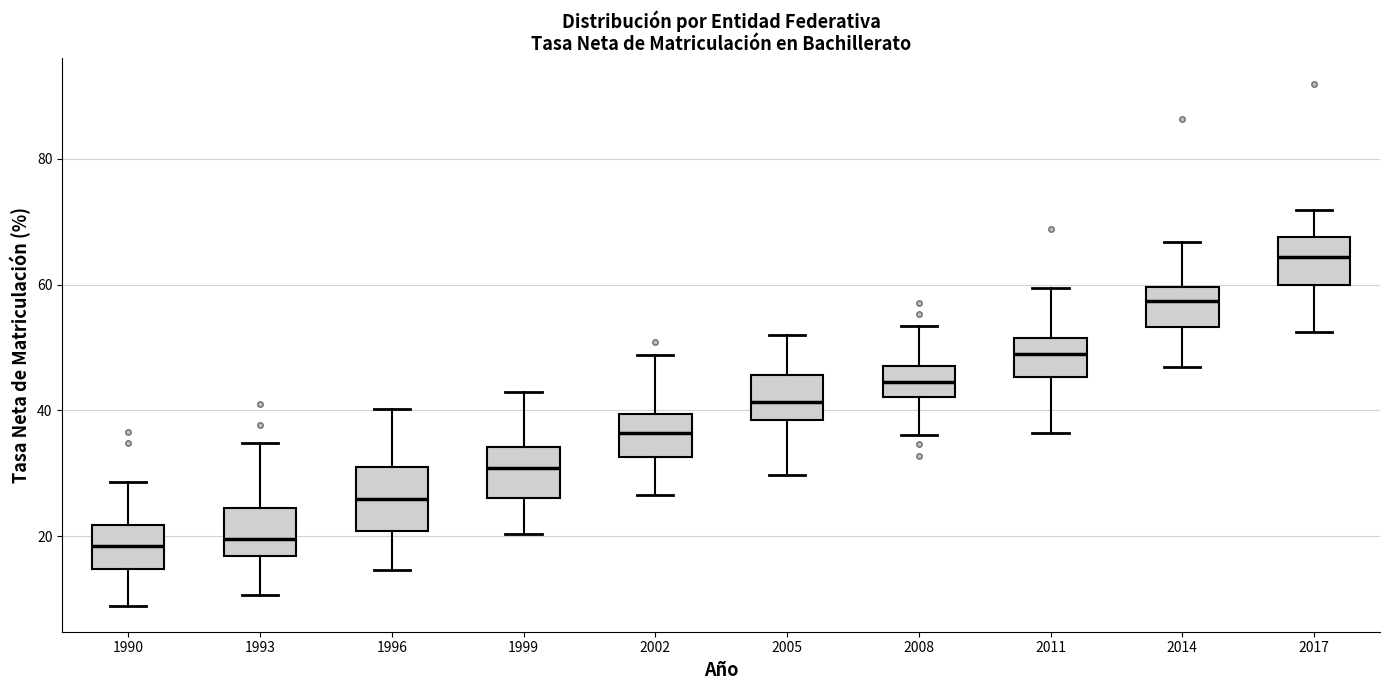

Reading left to right, read every box against the y-axis: the position of its median line, the range the box covers, and the ends of its whiskers. The values are not printed on the chart, so give them approximately, as read against the axis.

1990: median 18, box 14 to 22, whiskers 8 to 28
1993: median 20, box 16 to 24, whiskers 10 to 34
1996: median 26, box 20 to 32, whiskers 14 to 40
1999: median 30, box 26 to 34, whiskers 20 to 44
2002: median 36, box 32 to 40, whiskers 26 to 48
2005: median 42, box 38 to 46, whiskers 30 to 52
2008: median 44, box 42 to 48, whiskers 36 to 54
2011: median 48, box 46 to 52, whiskers 36 to 60
2014: median 58, box 54 to 60, whiskers 46 to 66
2017: median 64, box 60 to 68, whiskers 52 to 72